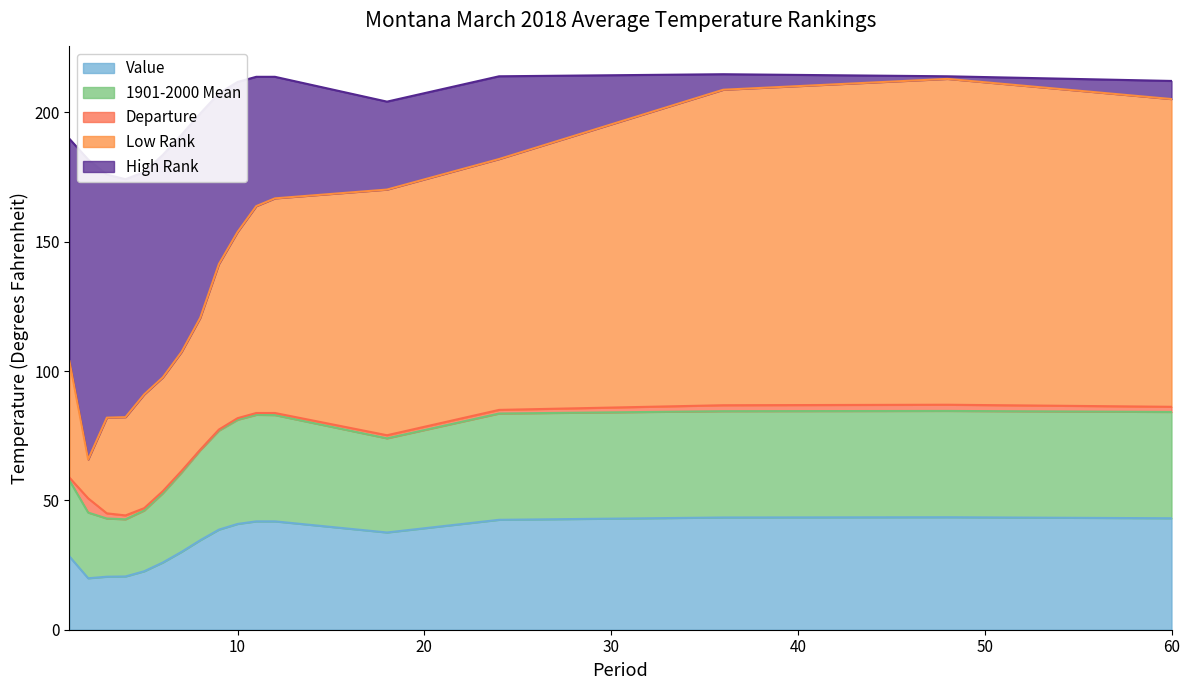

What is the lowest value of the Value series?

19.9